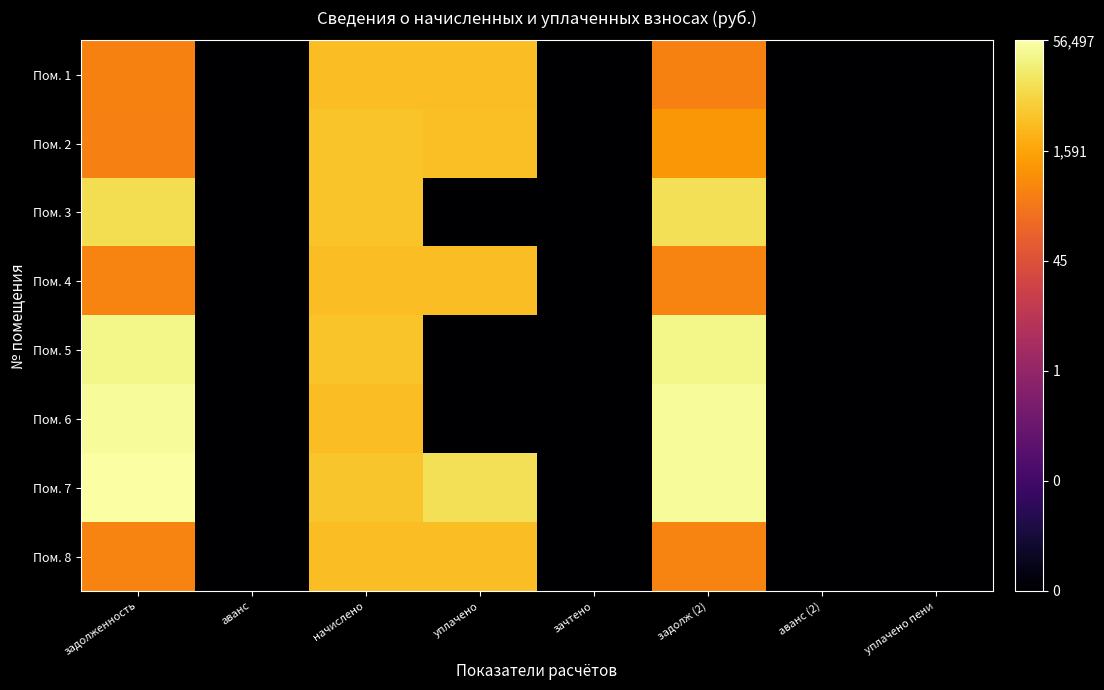

Rank the series at аванс from highest to lowest value.

Пом. 1, Пом. 2, Пом. 3, Пом. 4, Пом. 5, Пом. 6, Пом. 7, Пом. 8